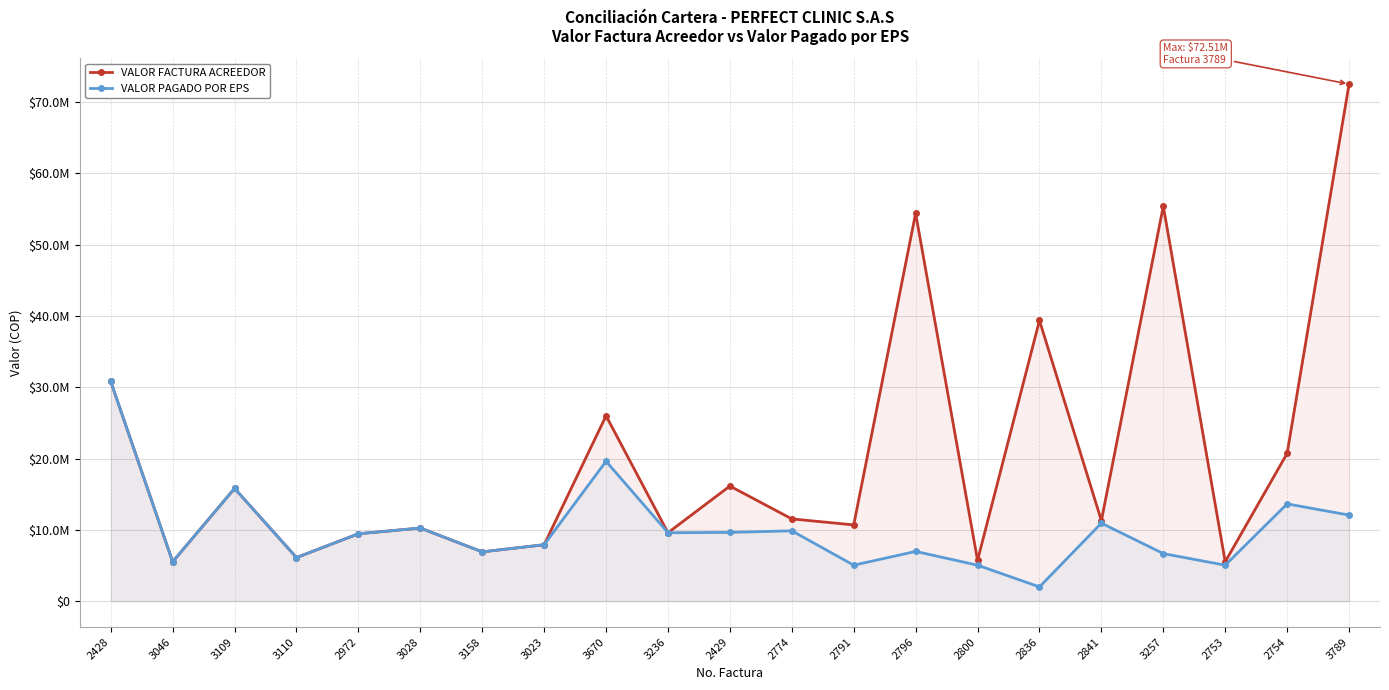

Where does the VALOR FACTURA ACREEDOR series first go above 11286500?

2428